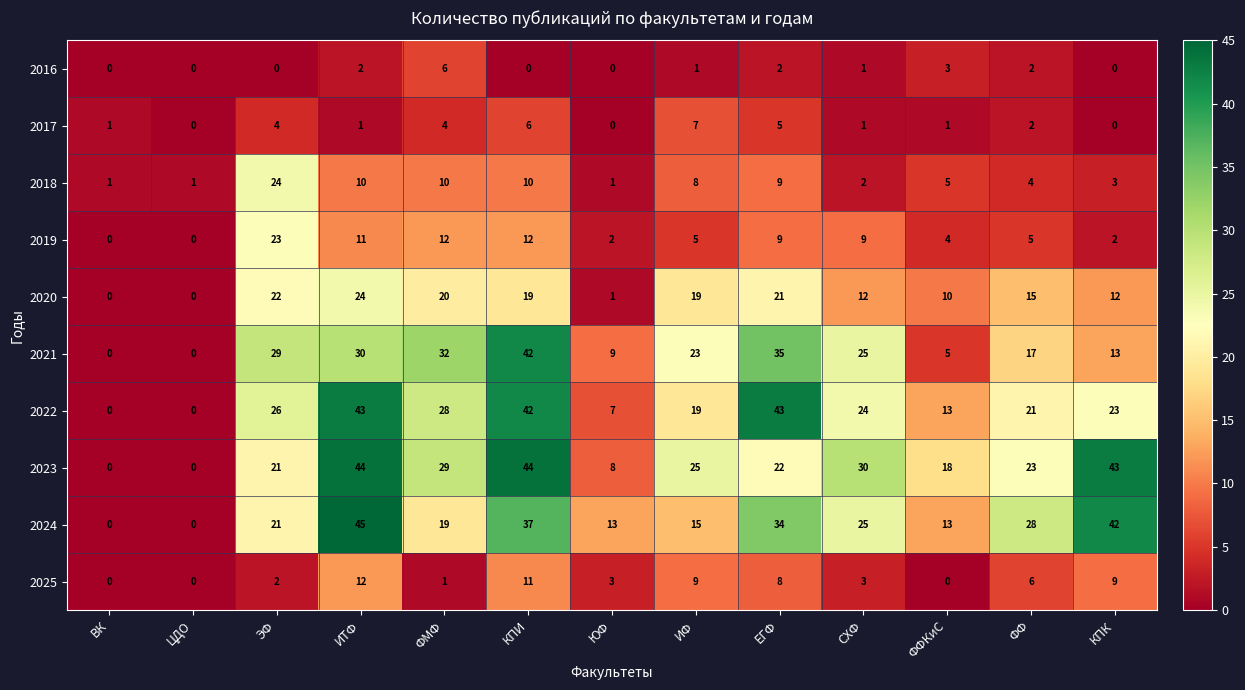

Which category has the highest value in the 2019 series?

ЭФ